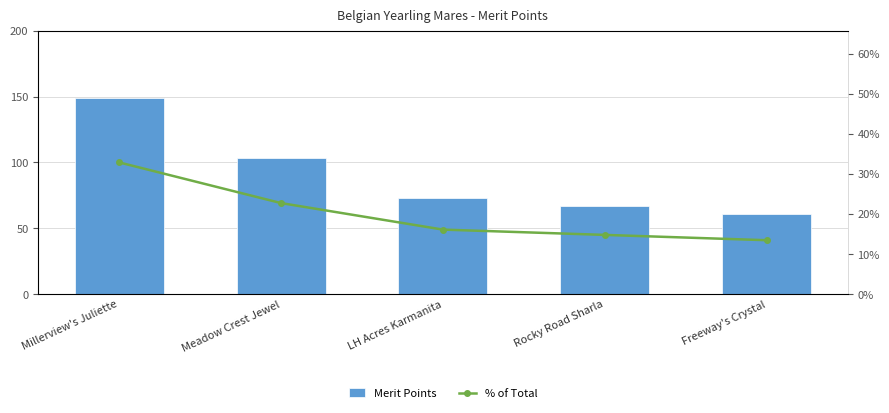

Which category has the lowest value across all series?

Freeway's Crystal